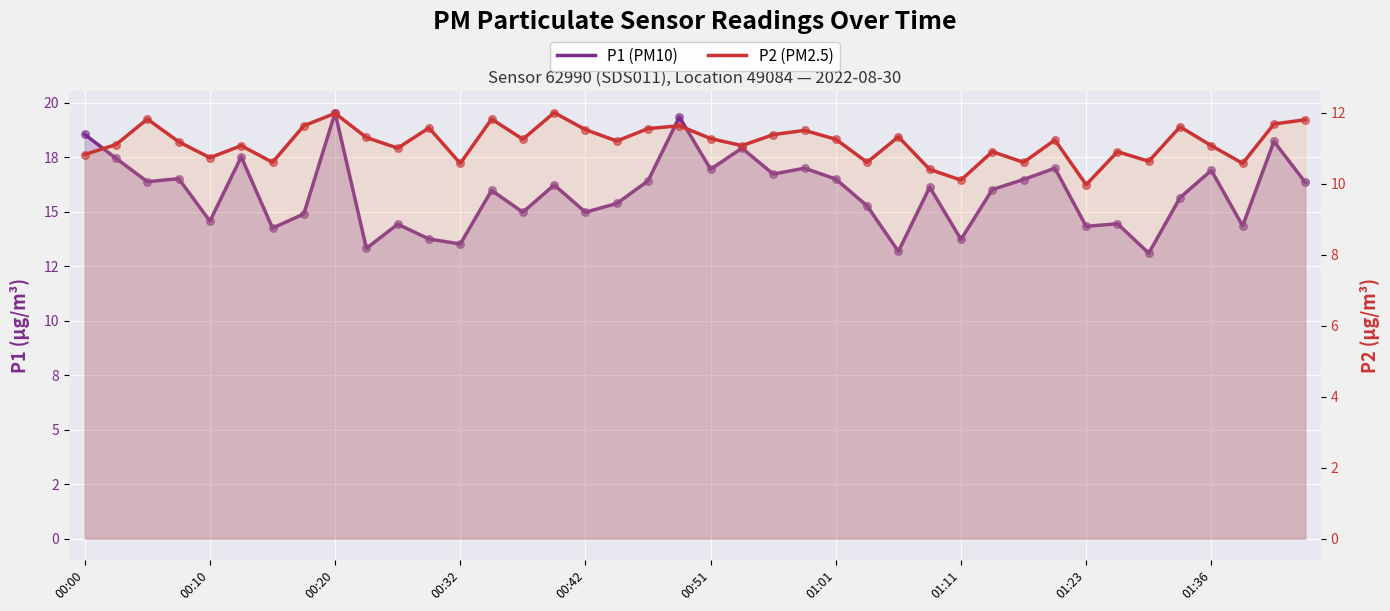

What is the total value across all series at 00:00?

29.4